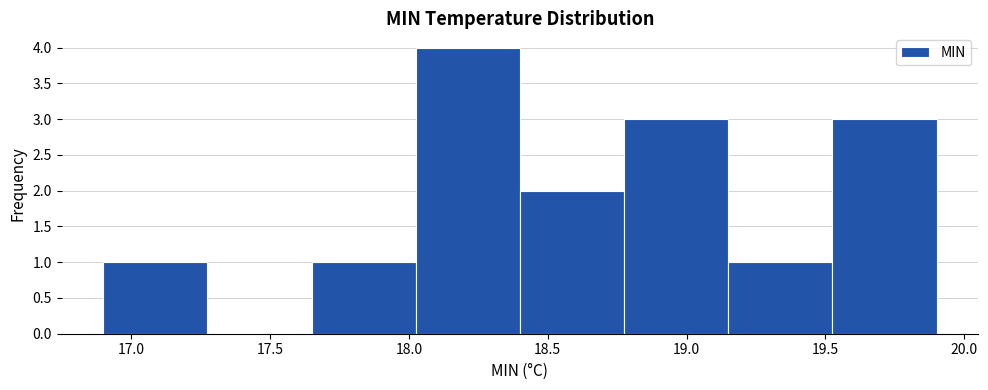

Reading left to right, list every bar in this chart as the range it spans on the x-axis followed by its height. Neither the bar edges nor the heights are printed on the chart, so give them approximately, as read against the axes.

16.900 to 17.275: 1
17.275 to 17.650: 0
17.650 to 18.025: 1
18.025 to 18.400: 4
18.400 to 18.775: 2
18.775 to 19.150: 3
19.150 to 19.525: 1
19.525 to 19.900: 3